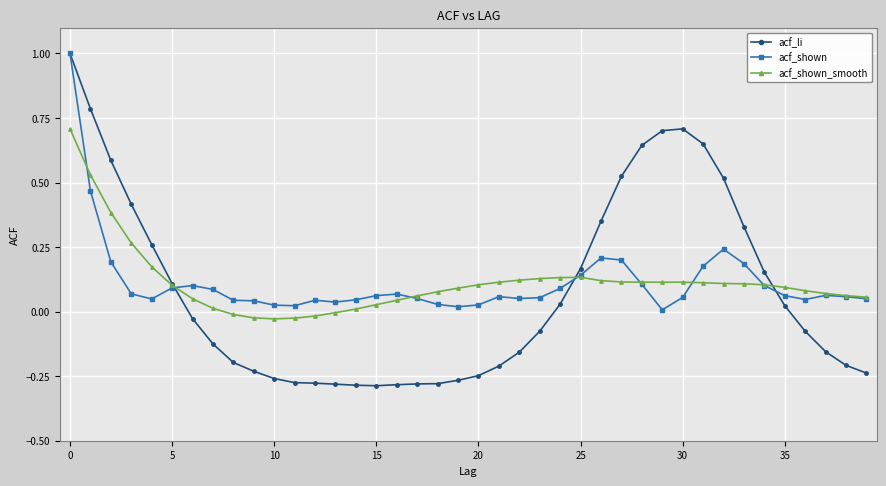

True or false: acf_shown_smooth has more than 0 interior local peaks.

True